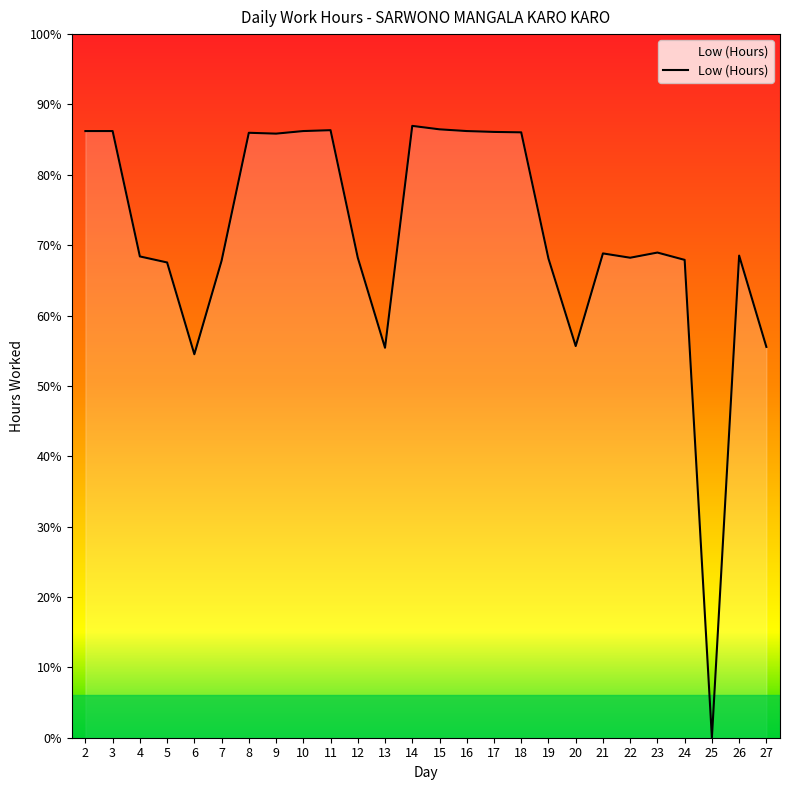

Reading right to left, what are all the values shown in this chart?

9.1	11.2	0.0	11.1	11.3	11.1	11.2	9.1	11.1	14.1	14.1	14.1	14.1	14.2	9.1	11.1	14.1	14.1	14.0	14.0	11.1	8.9	11.0	11.2	14.1	14.1